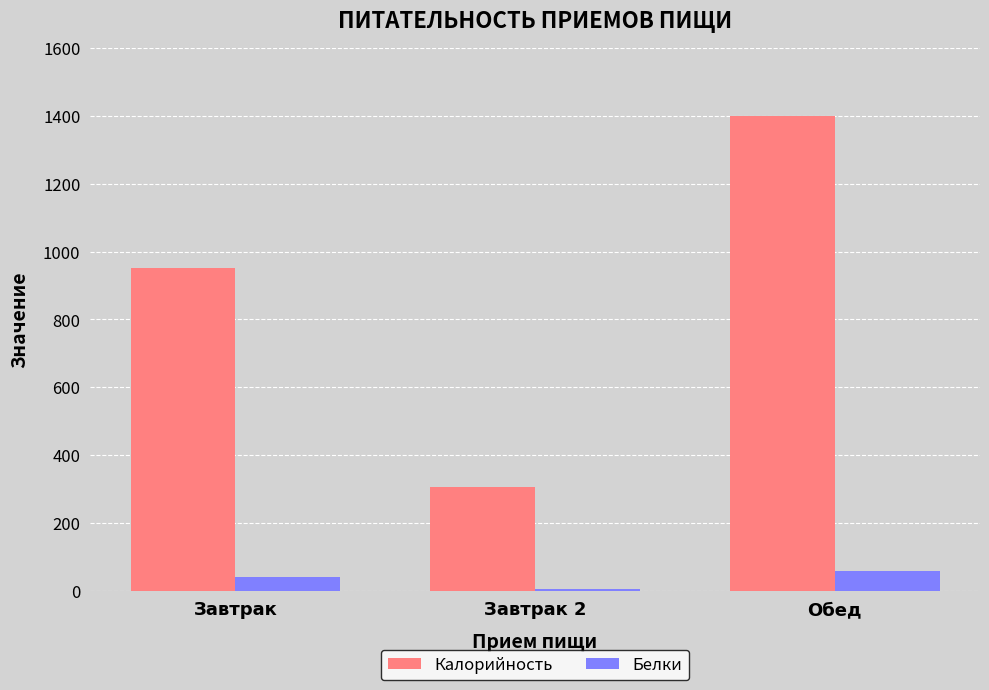

What is the label of the 2nd bar from the right?

Завтрак 2